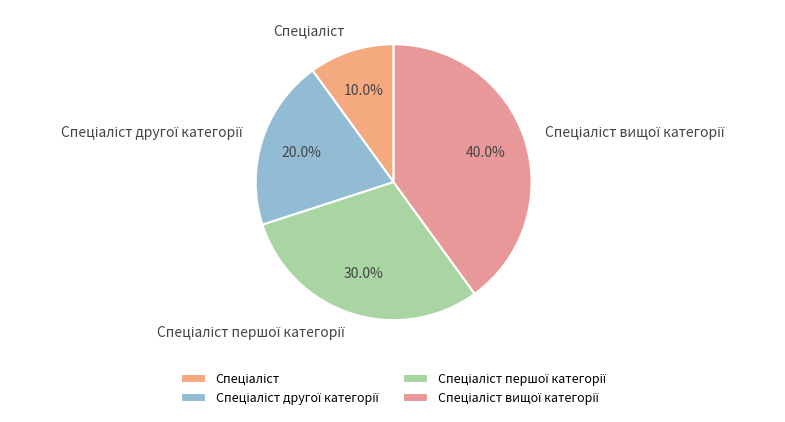

Is there a majority slice in this chart?

No